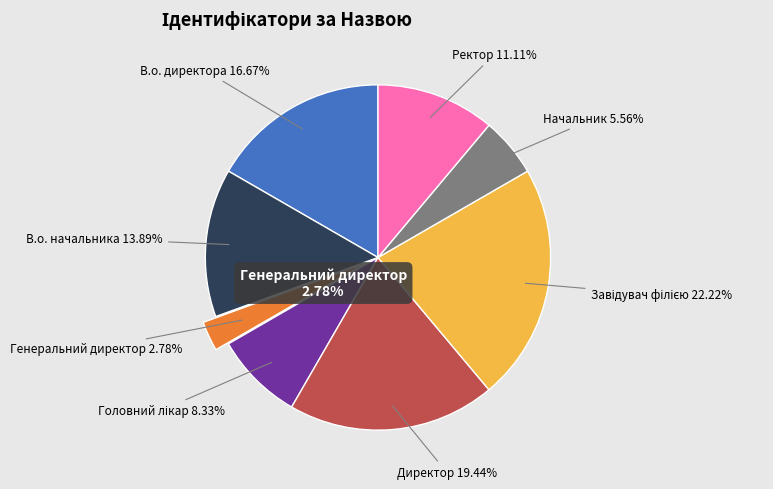

Does Завідувач філією account for over 50% of the chart?

No